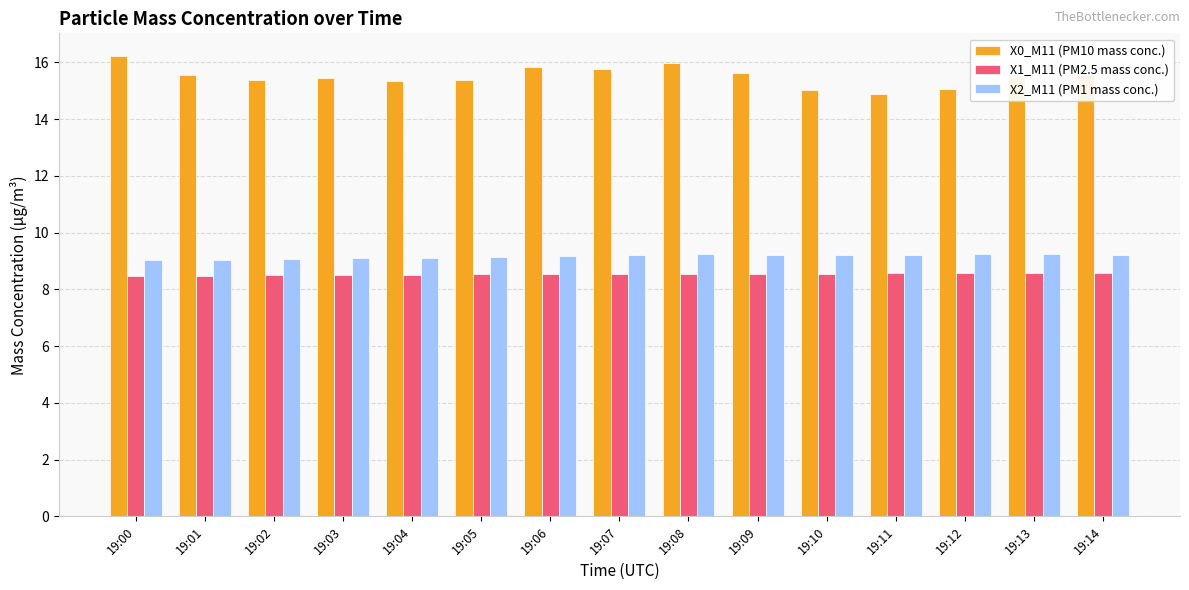

What is the minimum value for X1_M11 (PM2.5 mass conc.)?

8.5